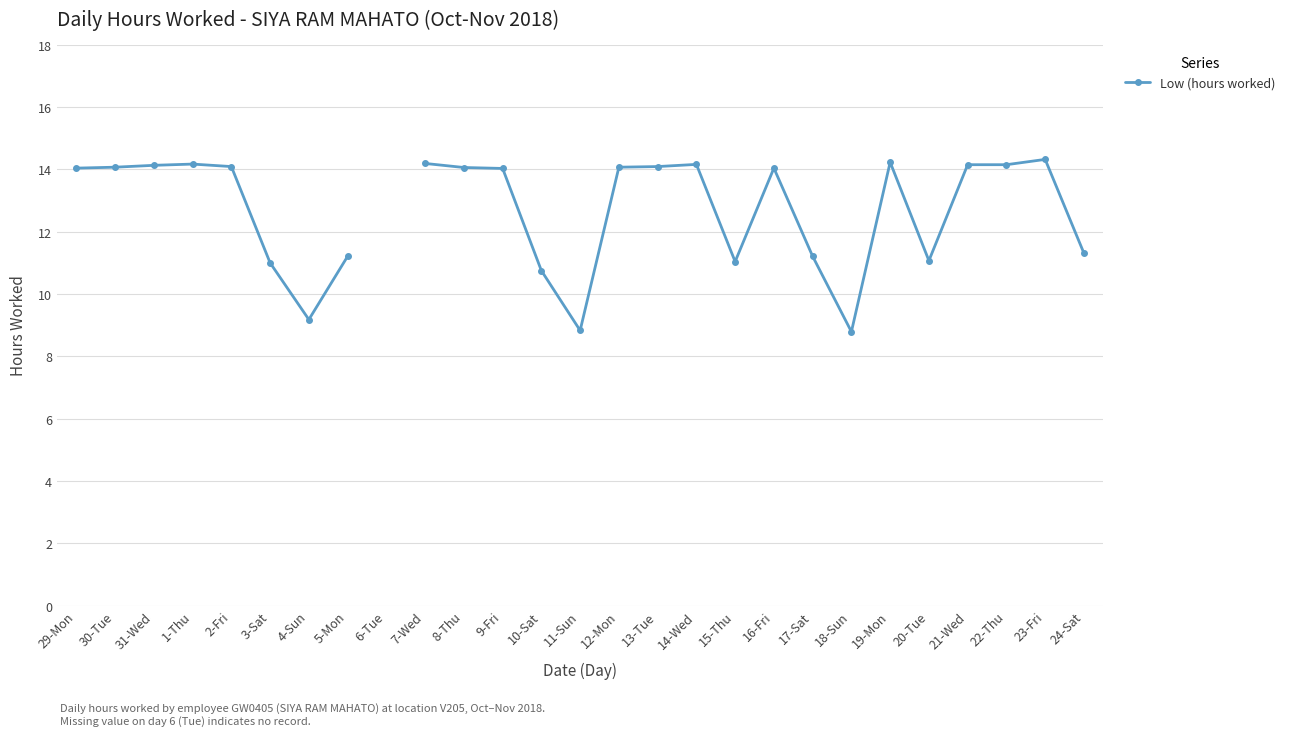

Count the number of data series in this chart.

1